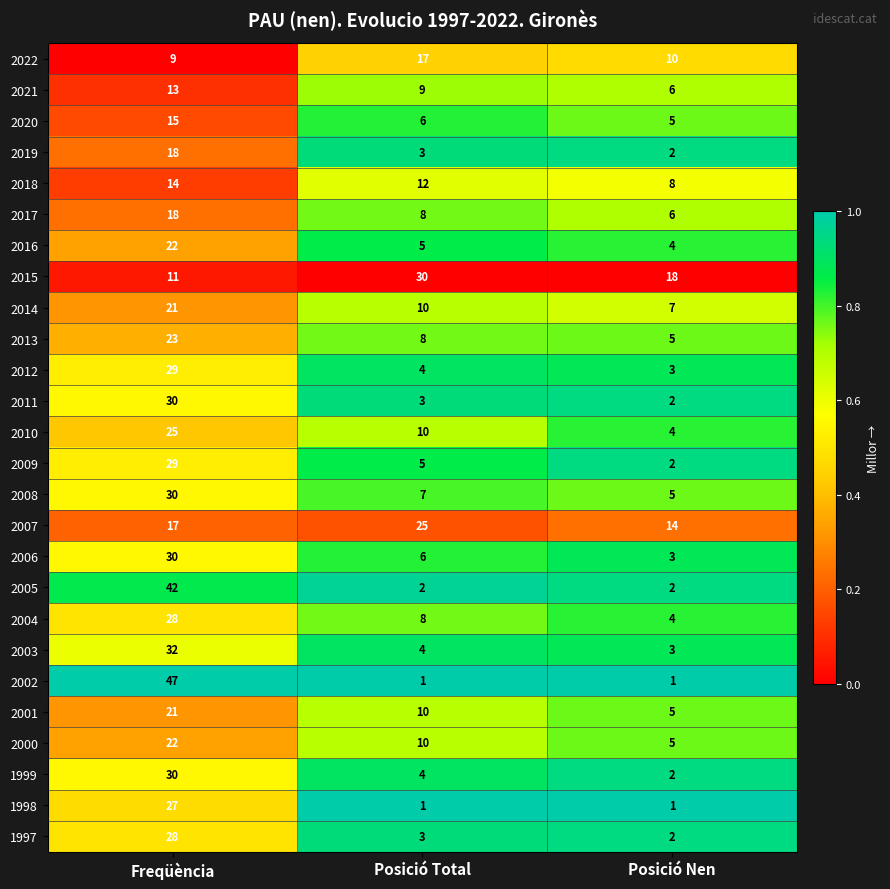

What is the sum of all 2013 values?

36